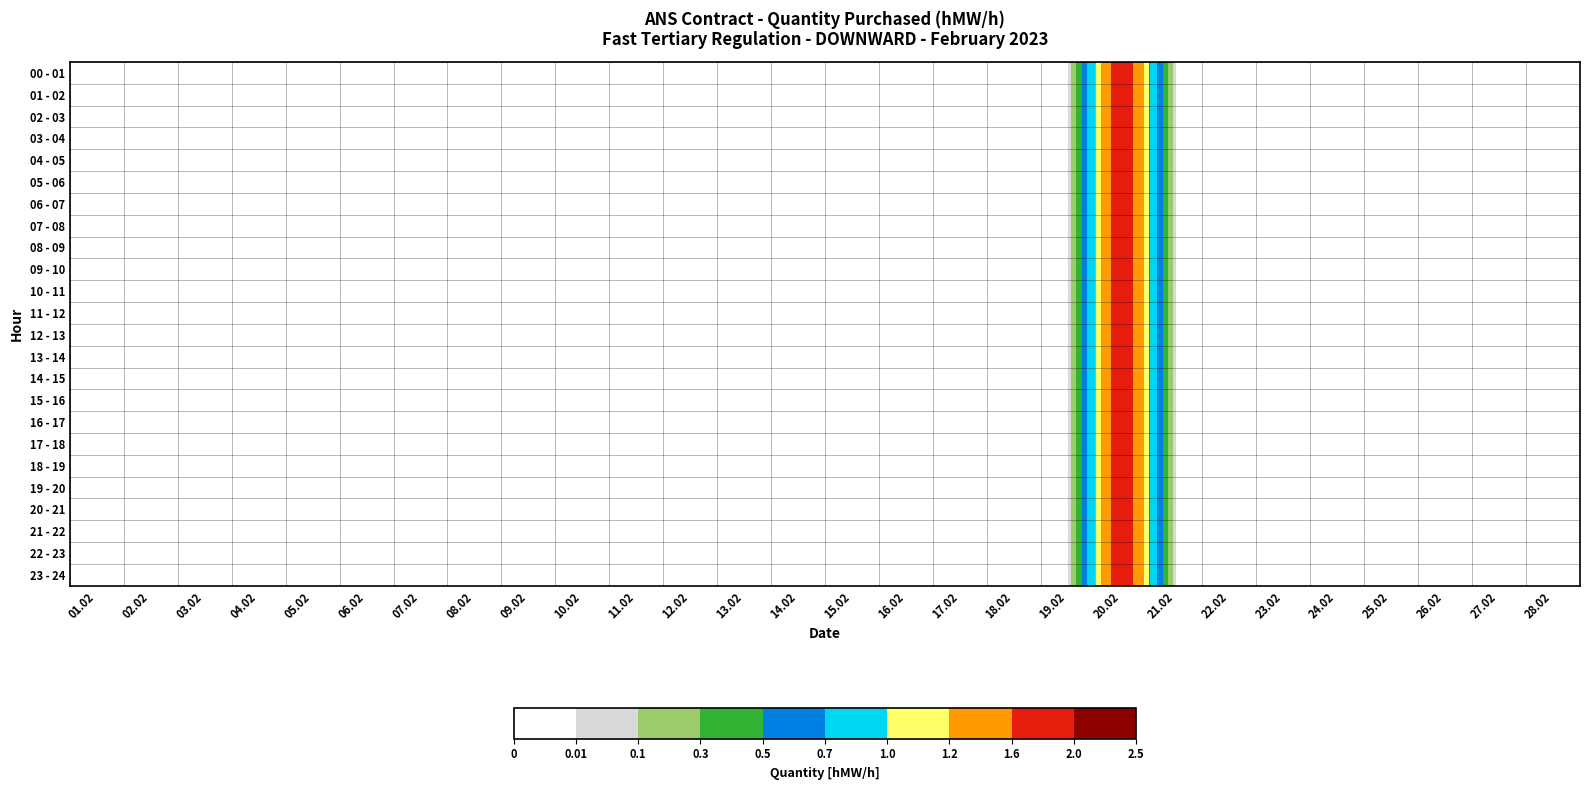

List the series in order of their peak value, highest first.

00 - 01, 01 - 02, 02 - 03, 03 - 04, 04 - 05, 05 - 06, 06 - 07, 07 - 08, 08 - 09, 09 - 10, 10 - 11, 11 - 12, 12 - 13, 13 - 14, 14 - 15, 15 - 16, 16 - 17, 17 - 18, 18 - 19, 19 - 20, 20 - 21, 21 - 22, 22 - 23, 23 - 24